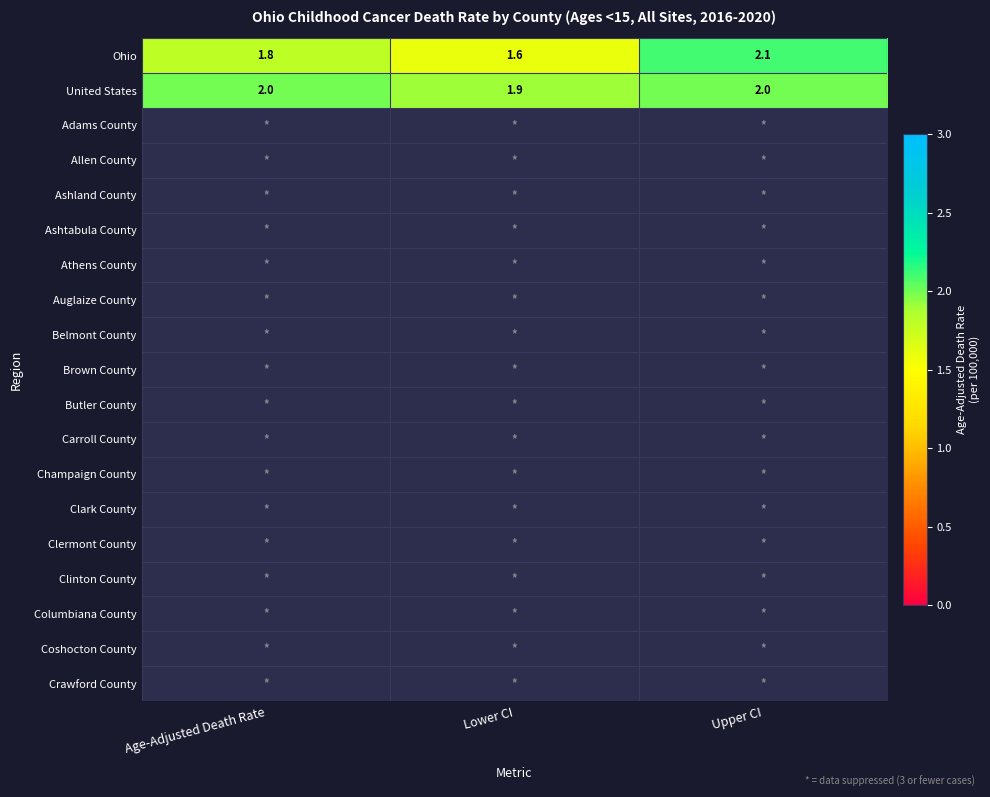

Is it true that Ohio equals 1.8 at Age-Adjusted Death Rate?

True